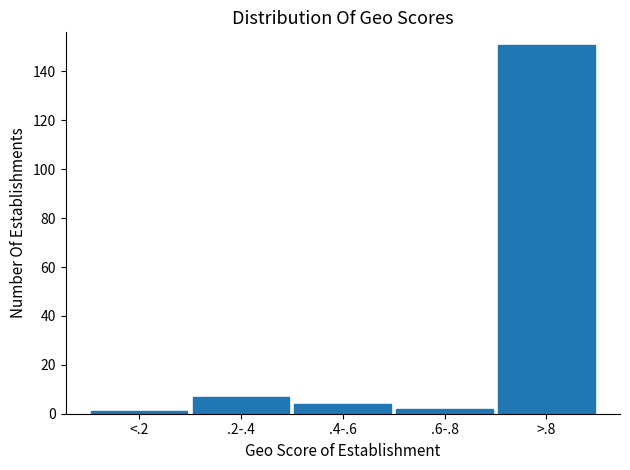

Reading left to right, what are all the values shown in this chart?

<.2=1	.2-.4=7	.4-.6=4	.6-.8=2	>.8=151